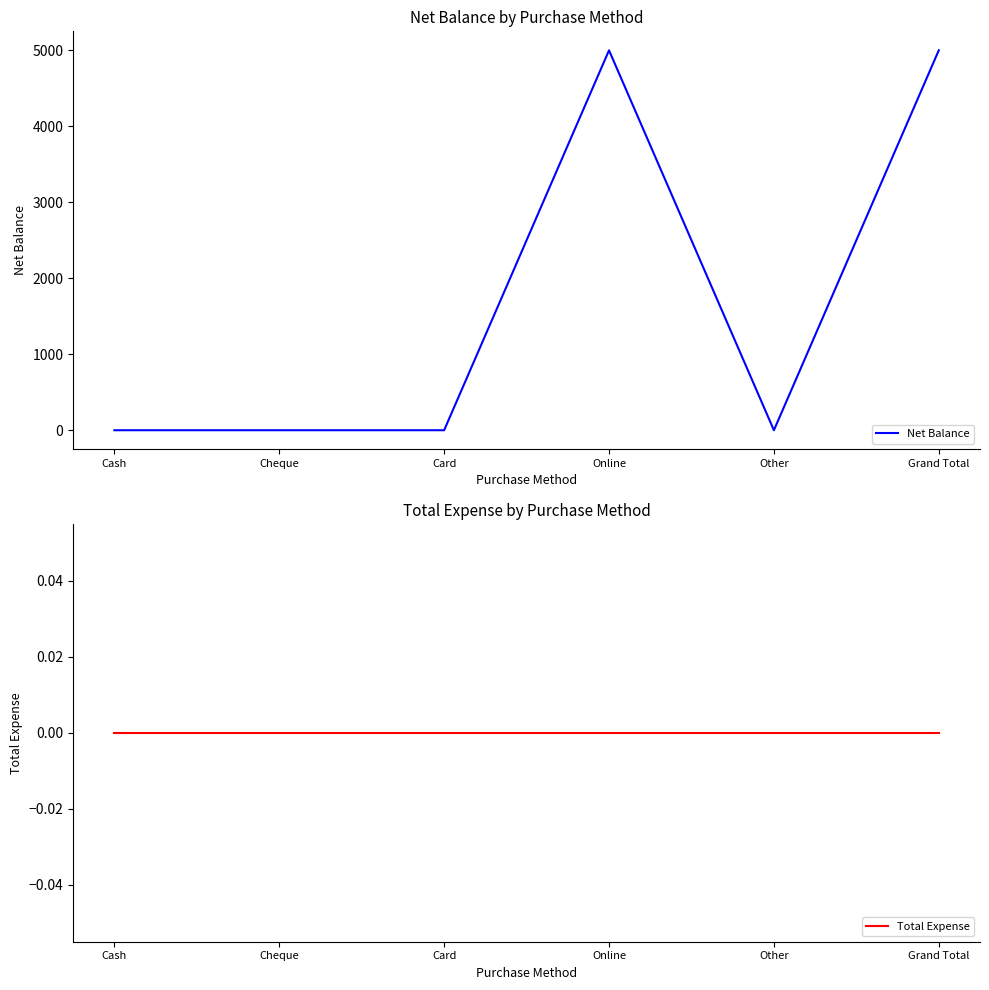

Reading left to right, list all the values displayed in this chart.

Net Balance: Cash=0	Cheque=0	Card=0	Online=5000	Other=0	Grand Total=5000
Total Expense: Cash=0	Cheque=0	Card=0	Online=0	Other=0	Grand Total=0